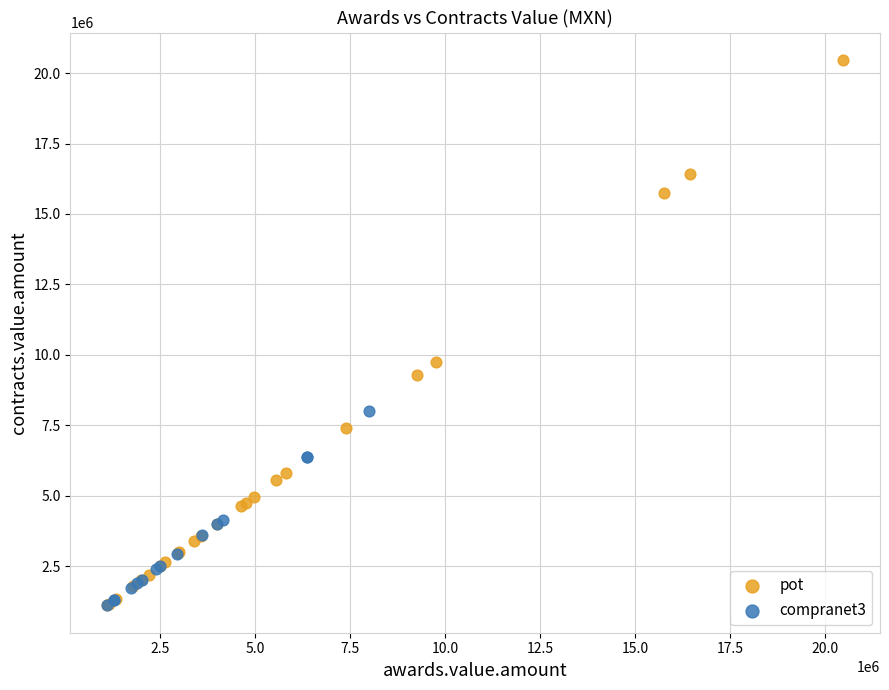

Which series reaches the maximum Y coordinate?

pot